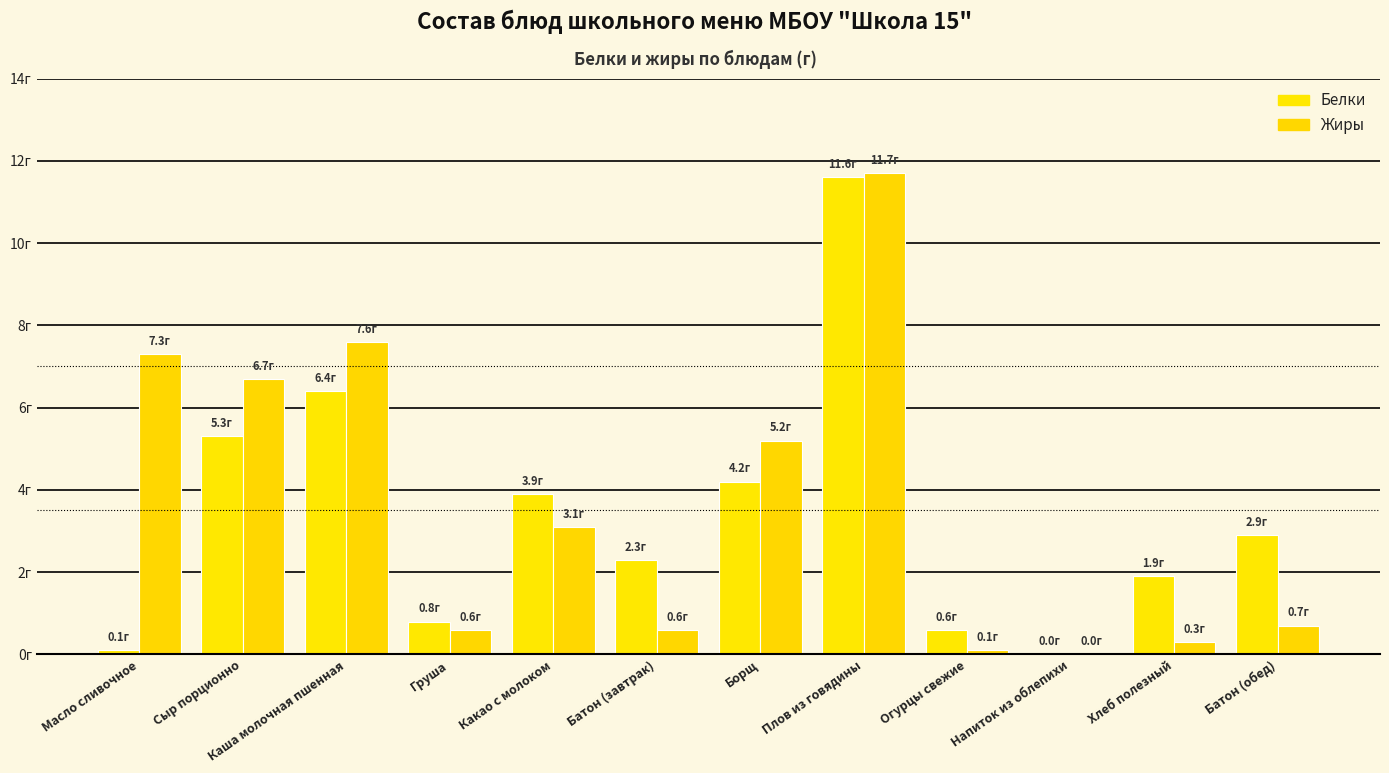

Is the value of Белки at Какао с молоком greater than the value of Жиры at Сыр порционно?

No